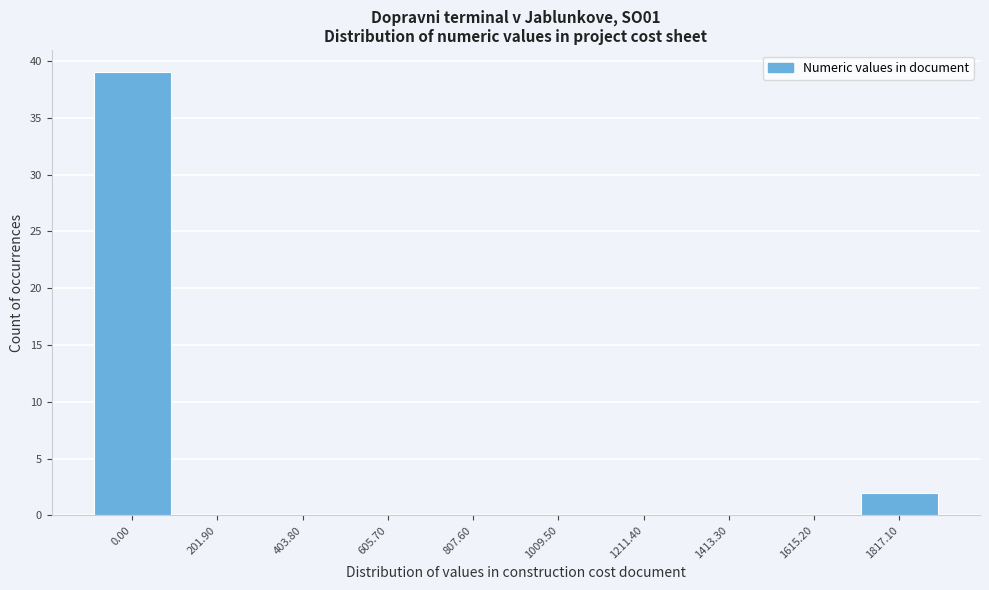

Reading right to left, extract all data points from this chart.

1817.10=2	1615.20=0	1413.30=0	1211.40=0	1009.50=0	807.60=0	605.70=0	403.80=0	201.90=0	0.00=39